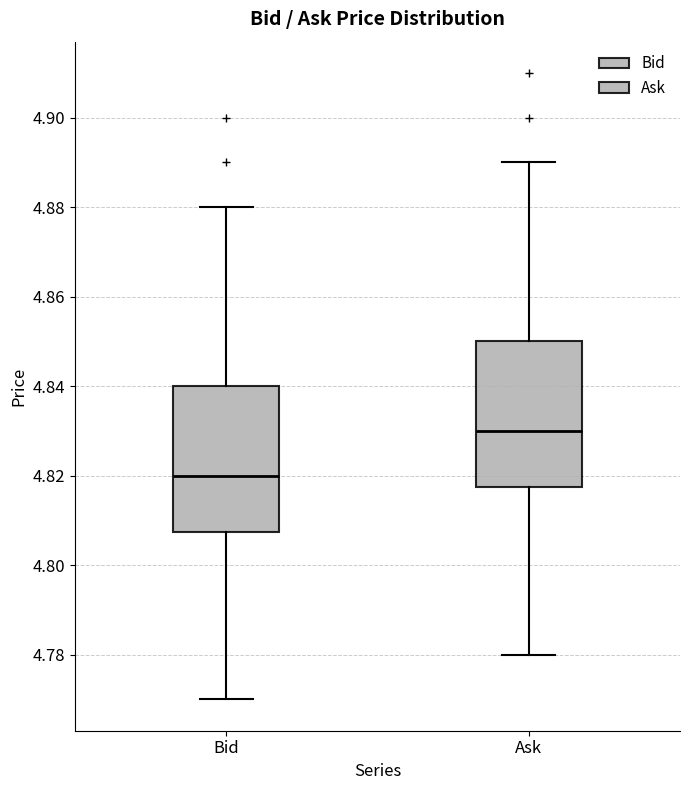

Where does the upper whisker of the box for Ask end on the y-axis? The values are not printed on the chart, so give them approximately, as read against the axis.

4.890